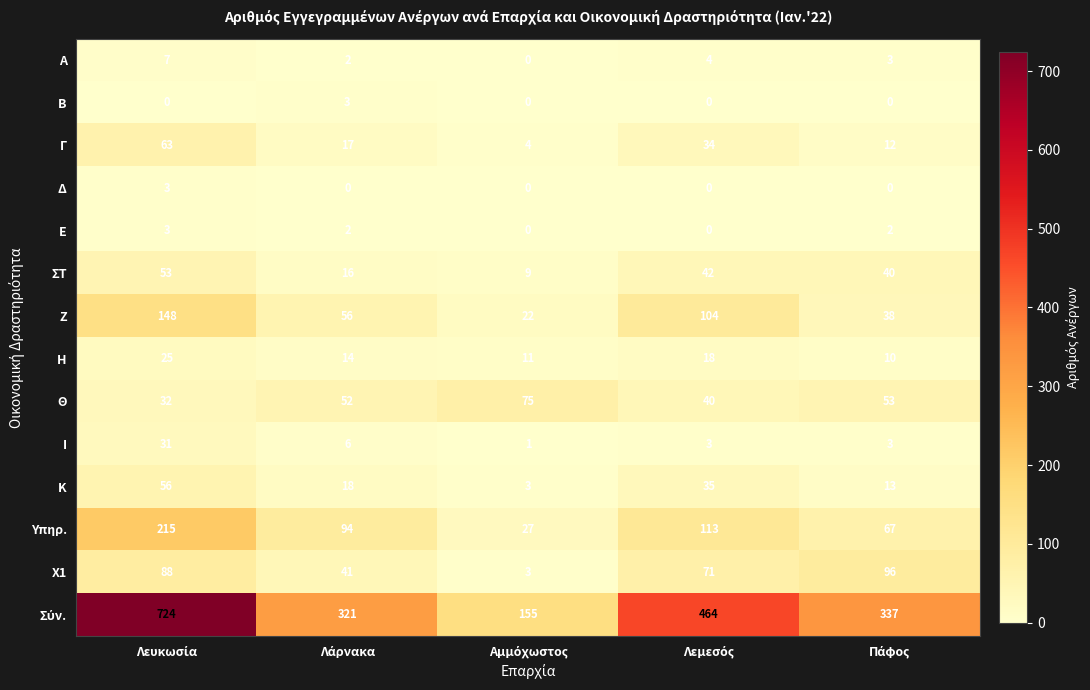

What is the difference between the maximum and second lowest values in the Χ1 series?

55